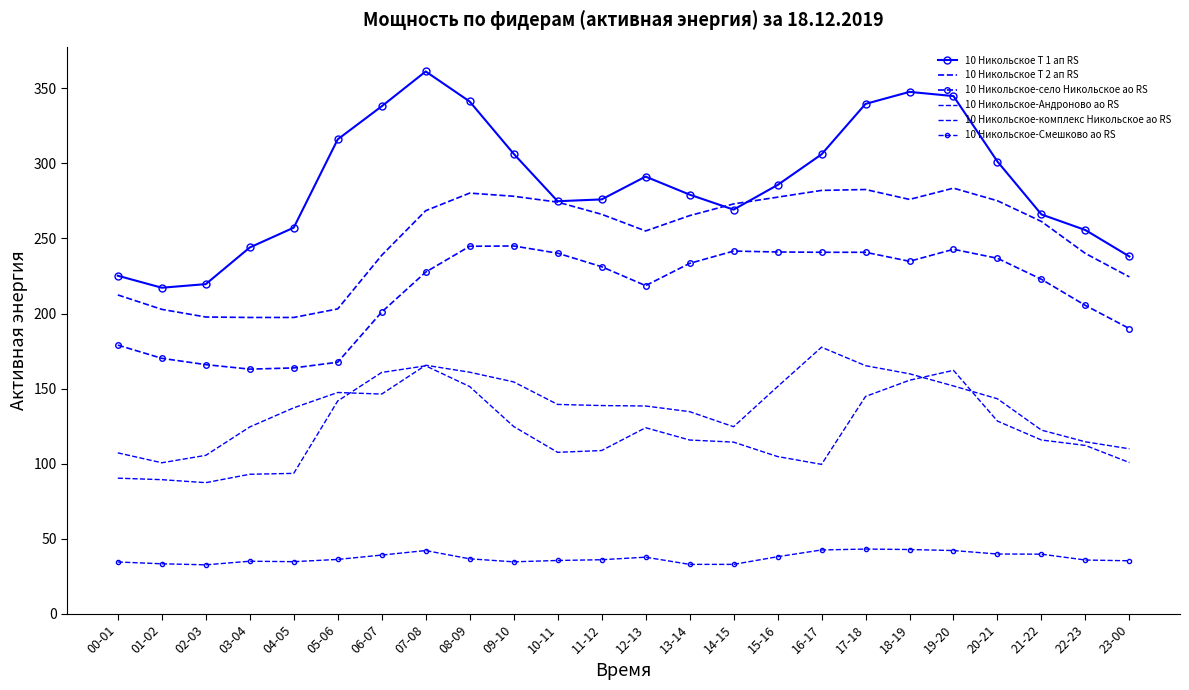

Reading left to right, extract all data points from this chart.

10 Никольское Т 1 ап RS: 225.2	217.2	219.6	244.0	257.2	316.0	338.0	361.2	341.2	306.4	274.8	276.0	291.2	279.2	269.2	285.6	306.0	339.6	347.6	344.8	301.2	266.0	255.6	238.0
10 Никольское Т 2 ап RS: 212.4	202.8	197.7	197.4	197.4	203.1	238.8	268.5	280.2	278.1	274.2	266.1	255.0	265.2	273.0	277.5	282.0	282.6	276.0	283.5	275.1	261.3	240.0	224.4
10 Никольское-село Никольское ао RS: 179.0	170.2	166.0	163.0	163.8	167.6	201.0	227.6	244.8	245.0	240.2	231.2	218.6	233.4	241.6	241.0	240.8	240.8	234.8	242.8	236.8	222.8	205.4	190.0
10 Никольское-Андроново ао RS: 107.2	100.7	105.6	124.5	137.2	147.4	146.4	165.6	160.9	154.5	139.5	138.8	138.4	134.7	124.7	151.3	177.6	165.3	159.9	151.8	143.2	122.4	114.6	110.0
10 Никольское-комплекс Никольское ао RS: 90.4	89.4	87.4	93.0	93.6	141.8	160.8	165.2	151.4	124.8	107.6	108.8	124.0	115.8	114.4	104.8	99.6	144.8	155.6	162.2	128.4	115.8	112.2	100.8
10 Никольское-Смешково ао RS: 34.6	33.4	32.7	35.1	34.8	36.3	39.2	42.2	36.7	34.7	35.6	36.1	37.8	33.0	33.0	38.1	42.6	43.2	42.9	42.2	39.9	39.8	35.9	35.4